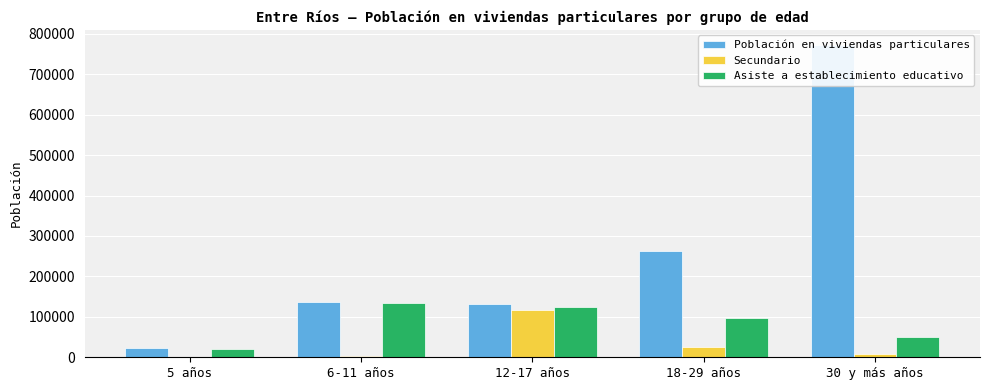

How many values in the Secundario series are below 9291?

2